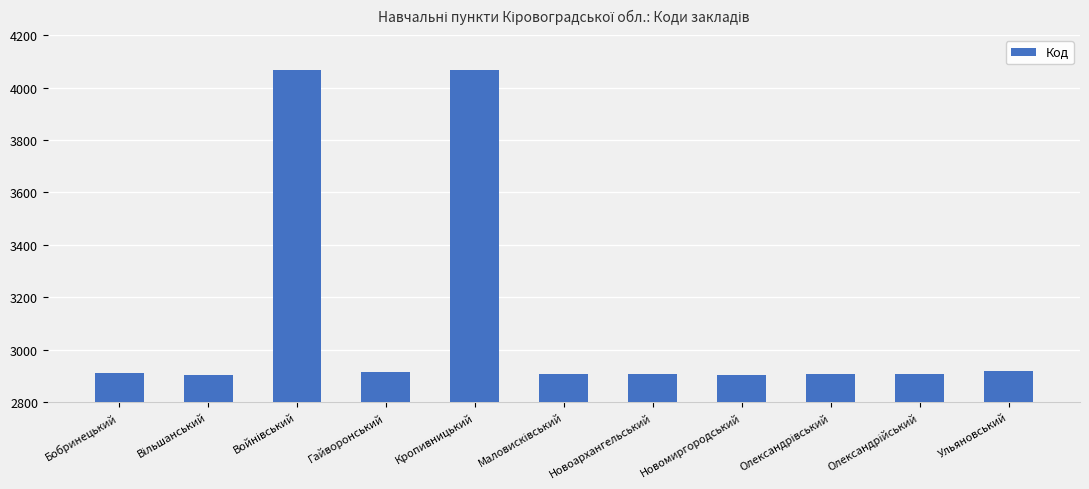

What is the minimum value shown in the chart?

2902